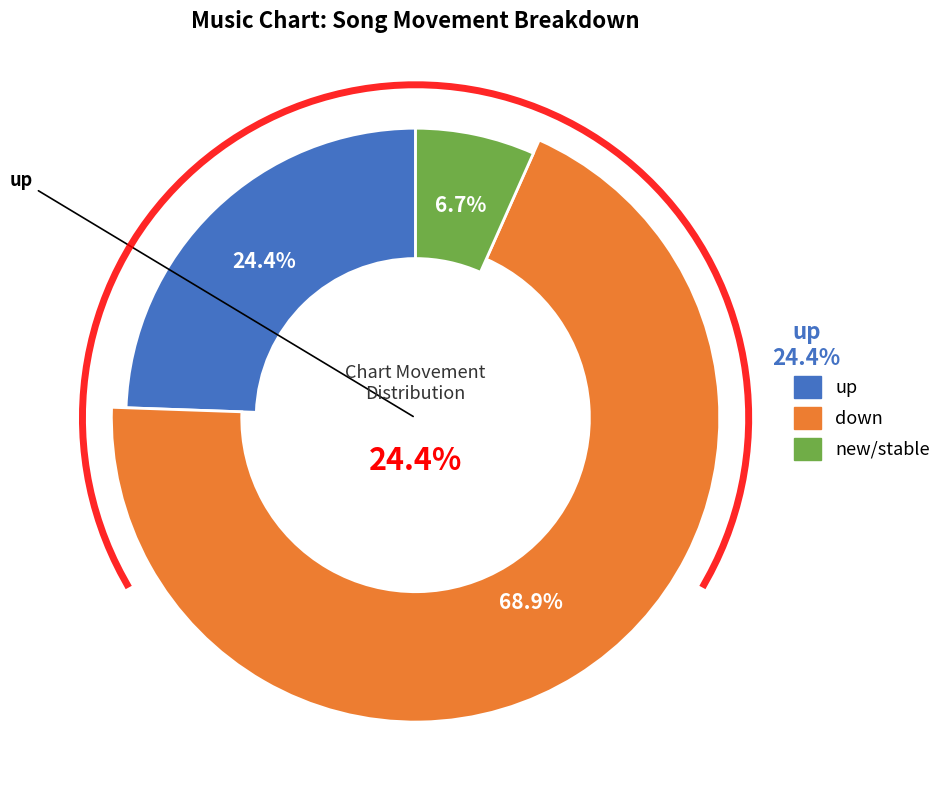

To the nearest percent, what is the difference between the up and new slice percentages?

18%